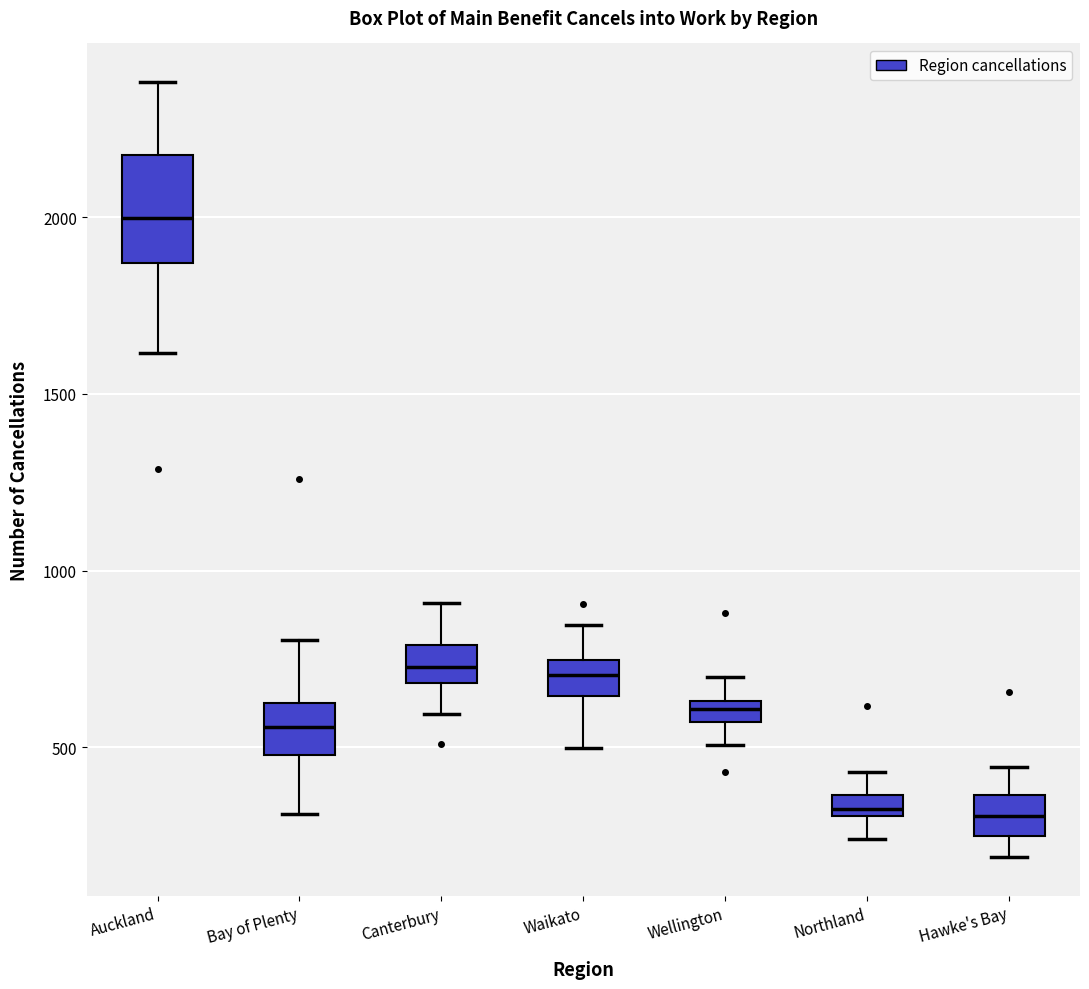

Which box has the highest median line?

Auckland